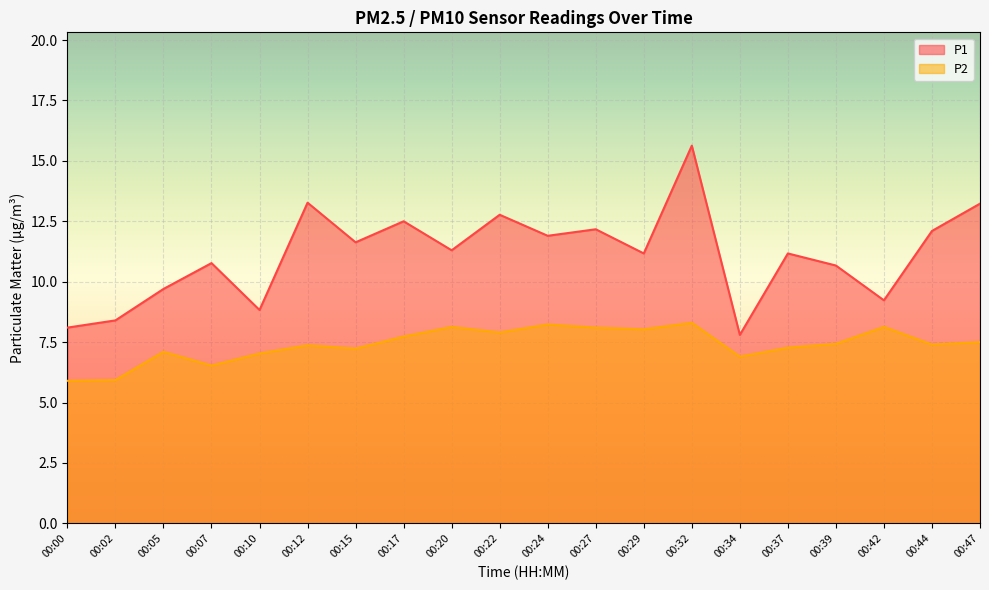

True or false: P1 has a value of 15.6 at 00:32.

True